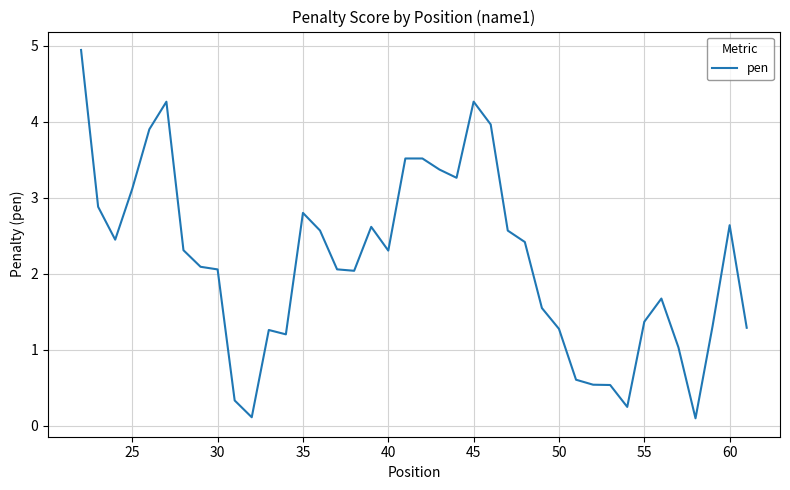

What is the greatest value displayed?

4.9